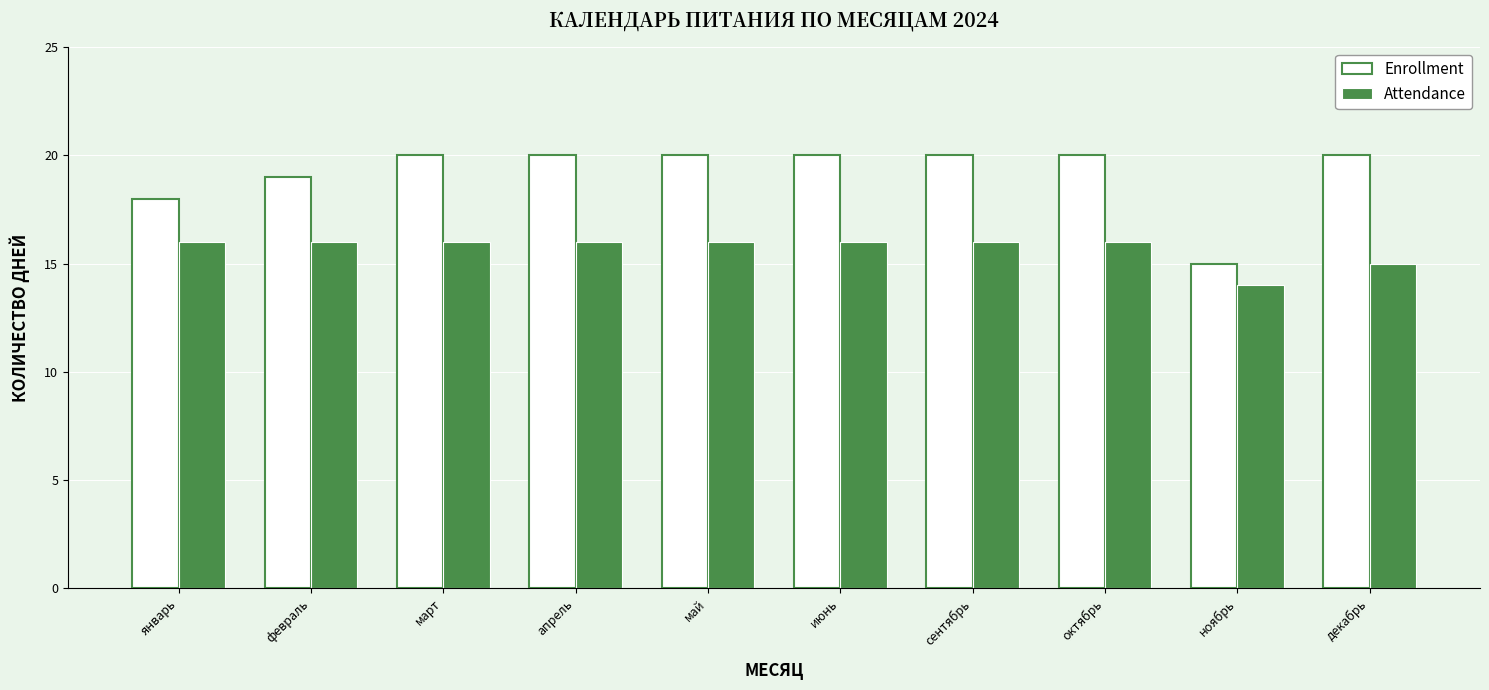

Rank the series at декабрь from lowest to highest value.

Attendance, Enrollment